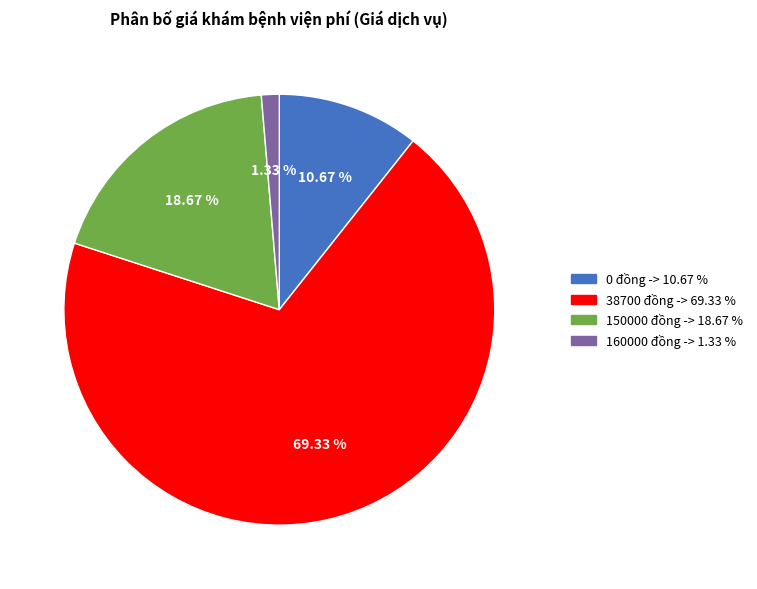

What is the largest slice in the pie chart?

38700 đồng